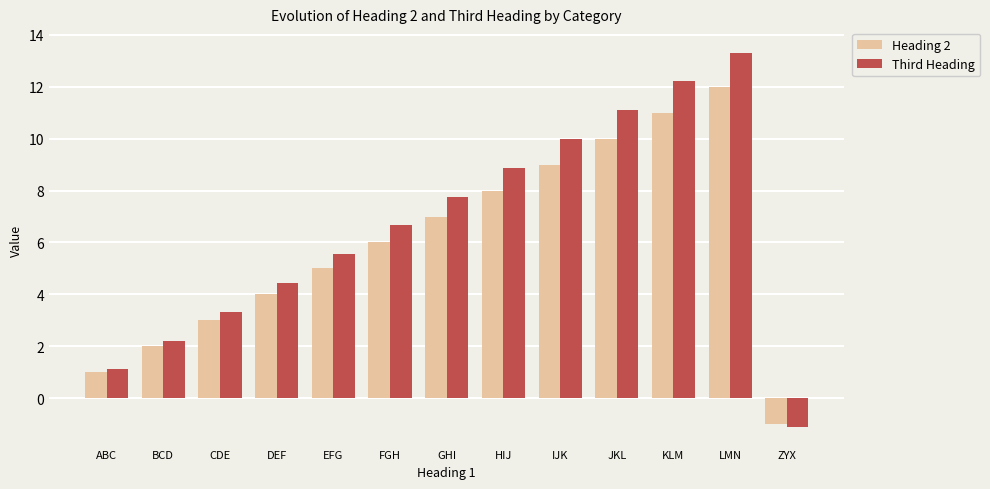

How many bars are there in total?

26